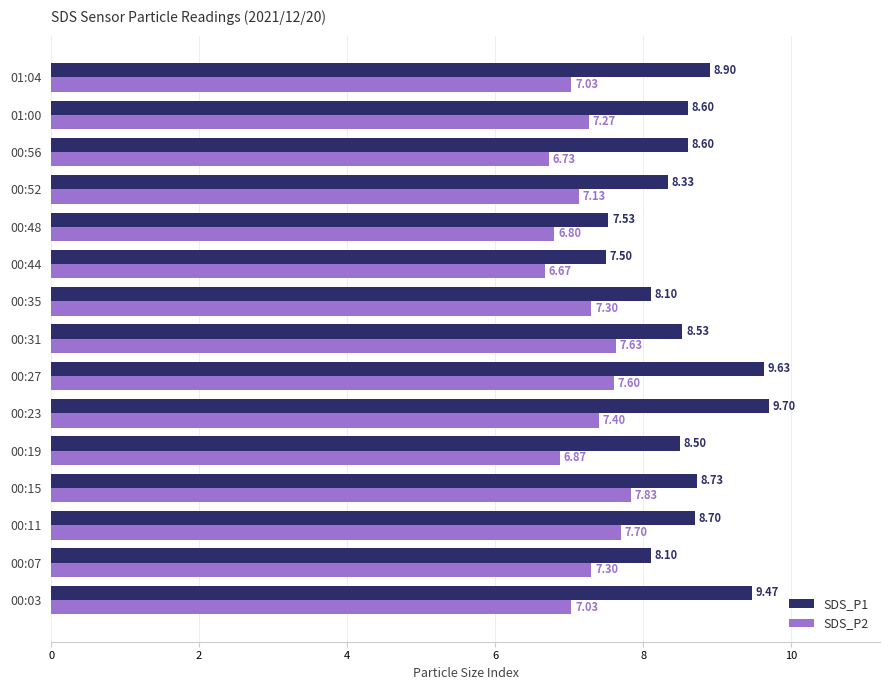

Is the value of SDS_P1 at 00:03 greater than the value of SDS_P2 at 00:03?

Yes